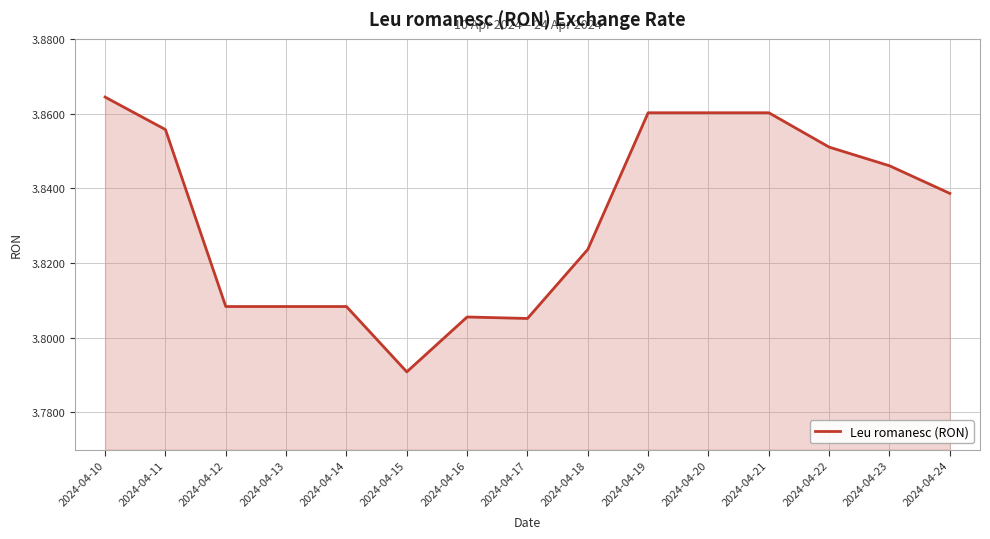

Which has a higher value, 2024-04-16 or 2024-04-24?

2024-04-24